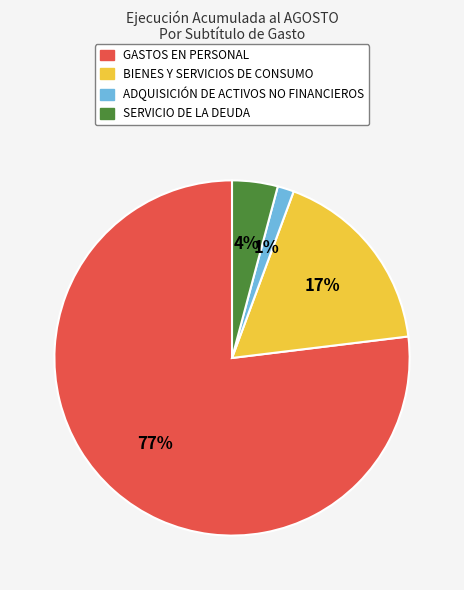

The GASTOS EN PERSONAL slice represents 77% of the pie. True or false?

True